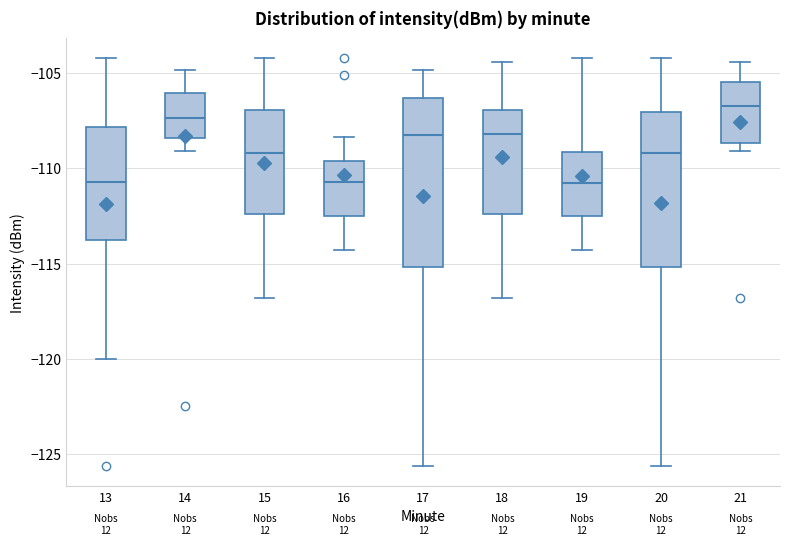

Where is the lower edge of the box at x = 21 on the y-axis? The values are not printed on the chart, so give them approximately, as read against the axis.

-108.5